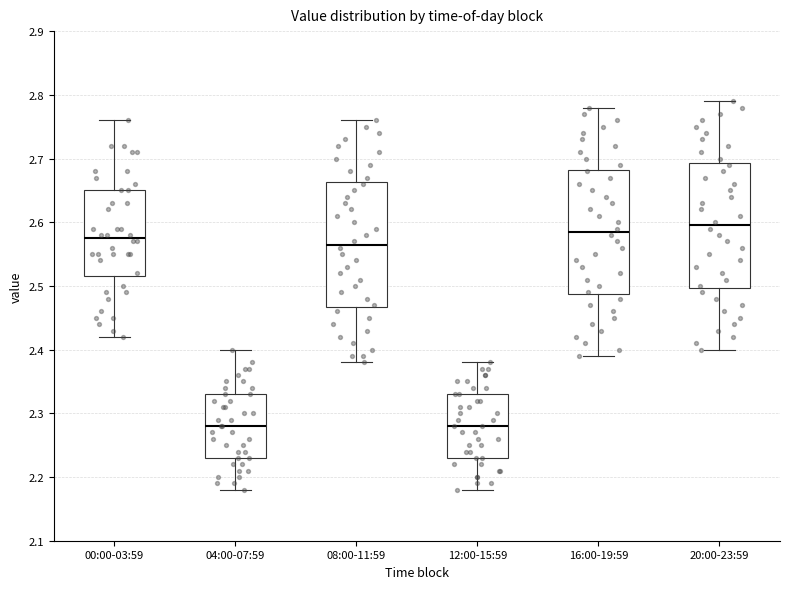

Where does the lower whisker of the box for 12:00-15:59 end on the y-axis? The values are not printed on the chart, so give them approximately, as read against the axis.

2.18